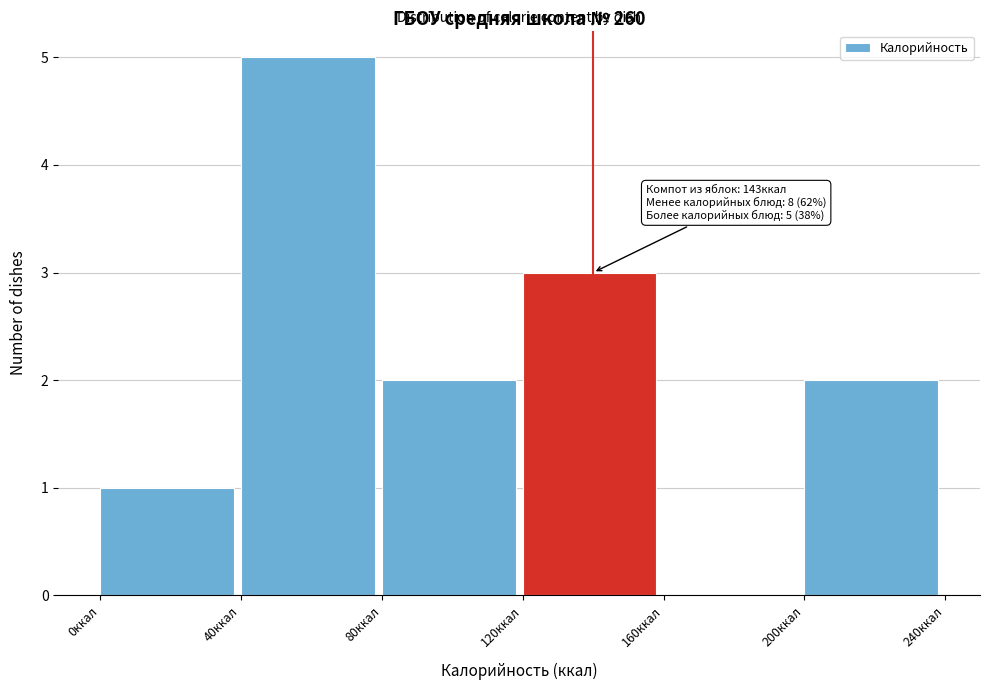

Which range on the x-axis has the tallest bar?

40 to 80